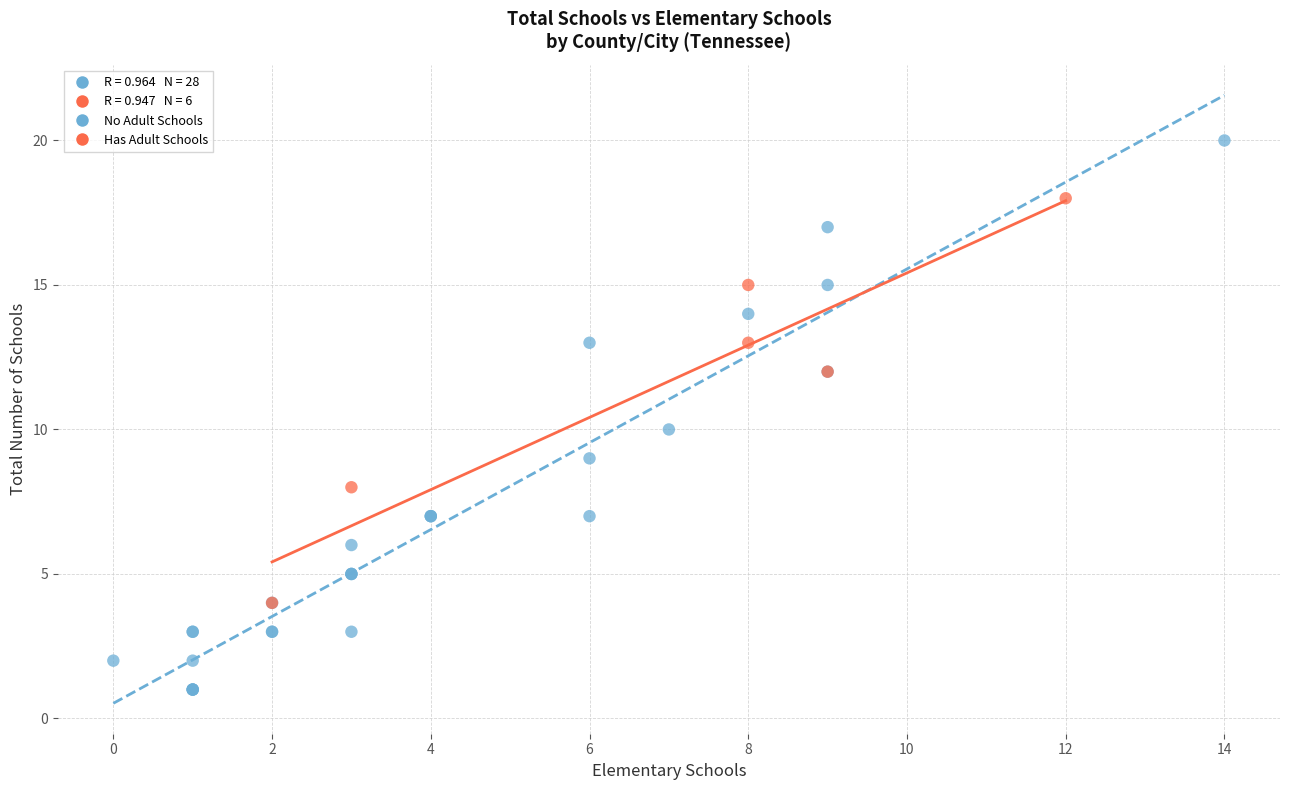

Which series has the widest spread of Y values?

No Adult Schools